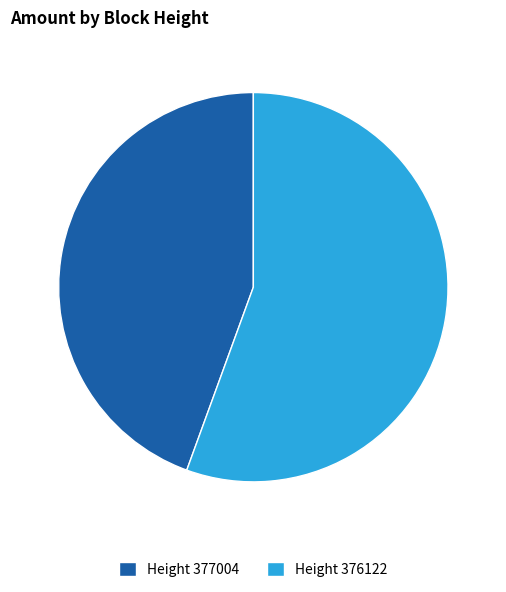

How many slices are in this pie chart?

2